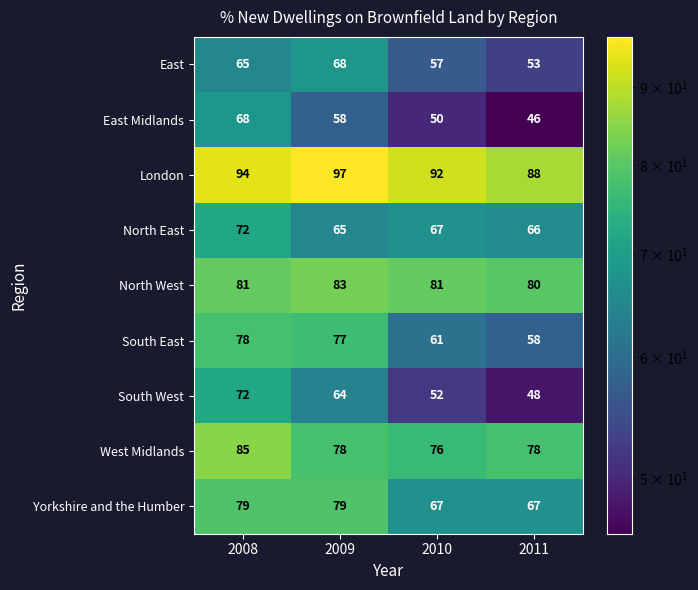

What is the difference between the second highest and second lowest values in the South East series?

16